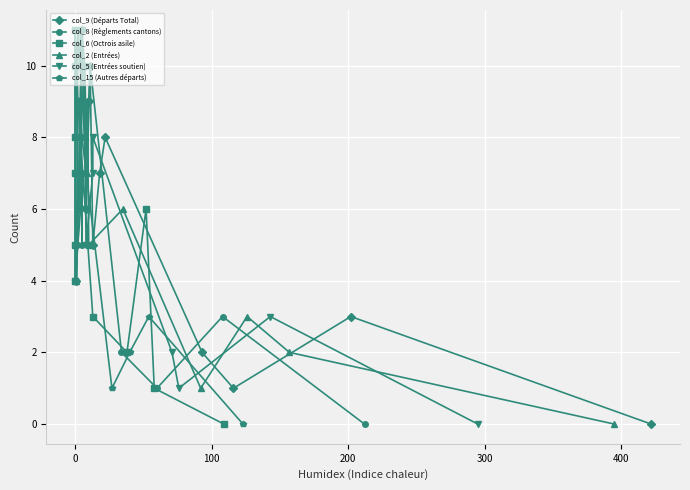

In col_9 (Départs Total), how many points are higher than both neighbors (excluding endpoints)?

4